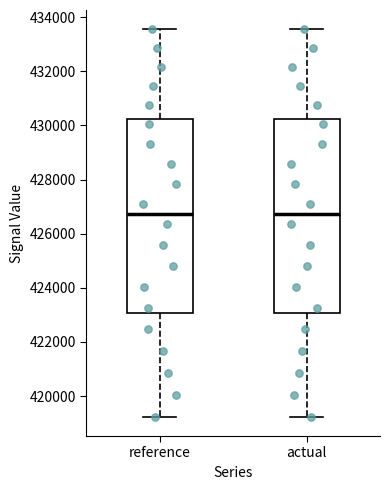

Reading left to right, transcribe this box plot: for each box, give where its median line is, the range the box spans, and where its two whiskers end, as read against the y-axis. The values are not printed on the chart, so give them approximately, as read against the axis.

reference: median 426800, box 423000 to 430200, whiskers 419200 to 433600
actual: median 426800, box 423000 to 430200, whiskers 419200 to 433600